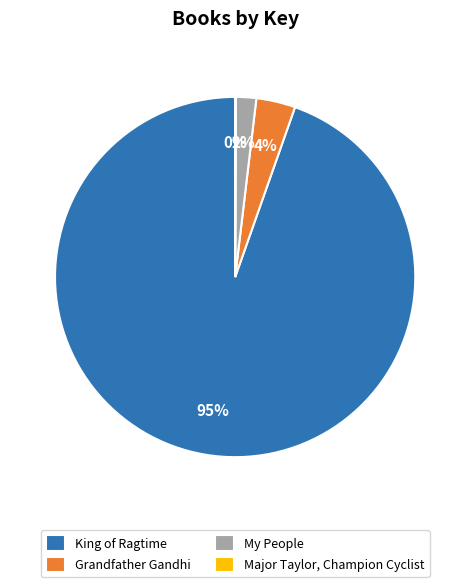

Is there a majority slice in this chart?

Yes